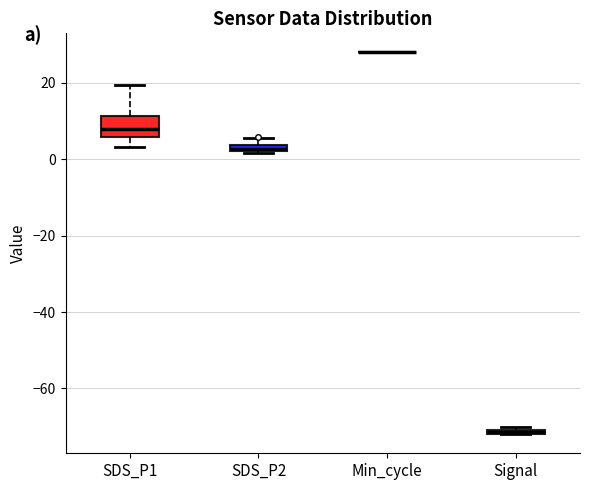

Comparing the boxes themselves (not the whiskers), which one is the tallest?

SDS_P1